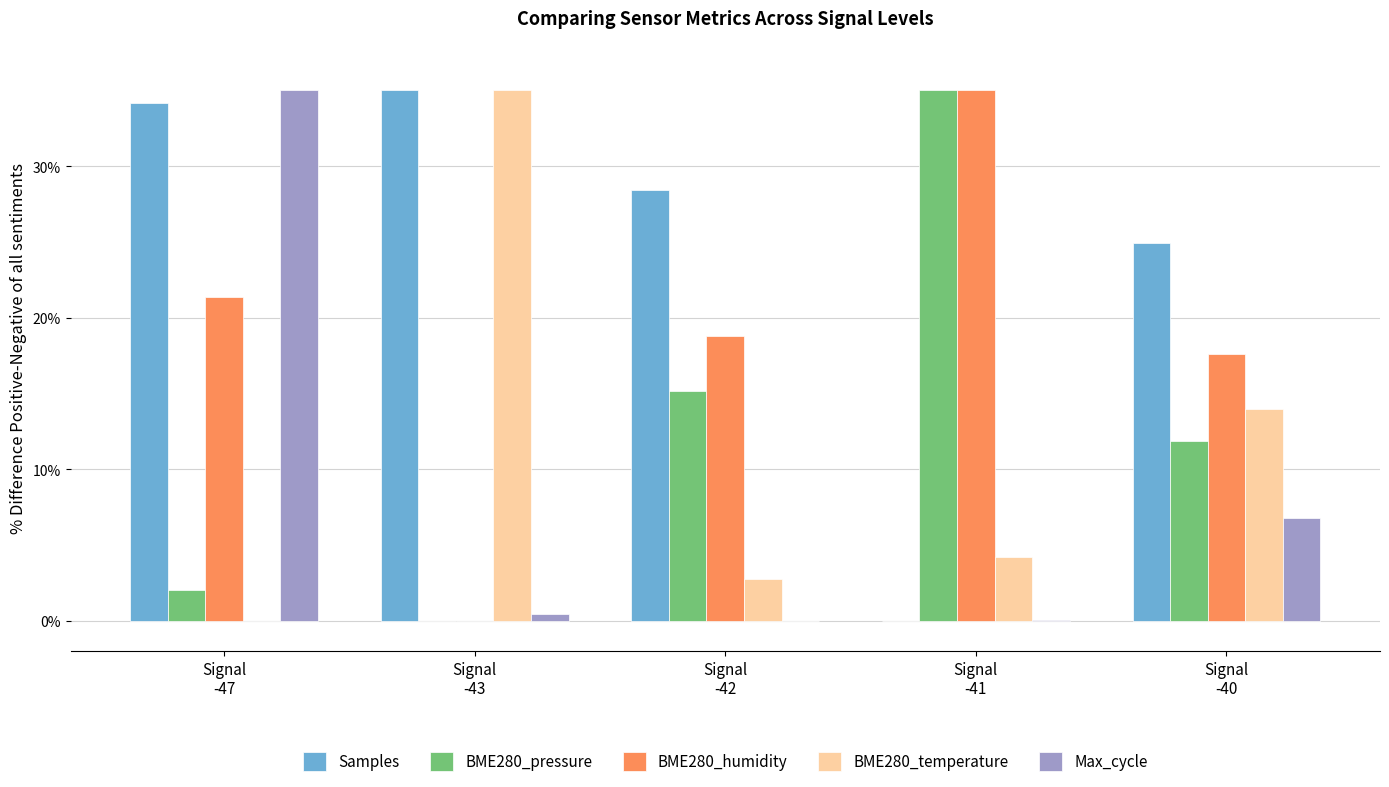

Is the value of Max_cycle at Signal
-41 greater than the value of BME280_temperature at Signal
-42?

No